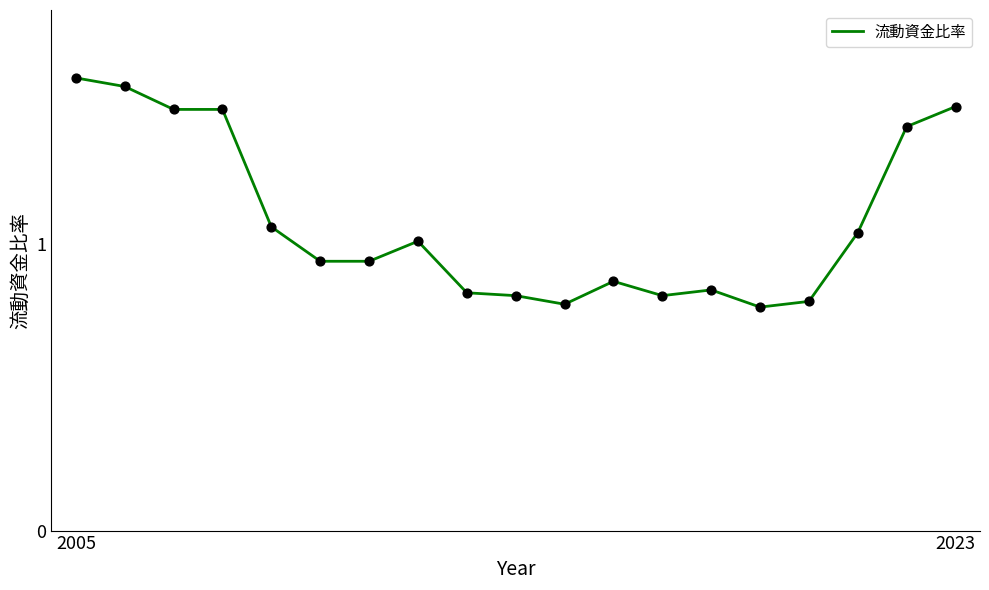

How many lines are shown in the chart?

1